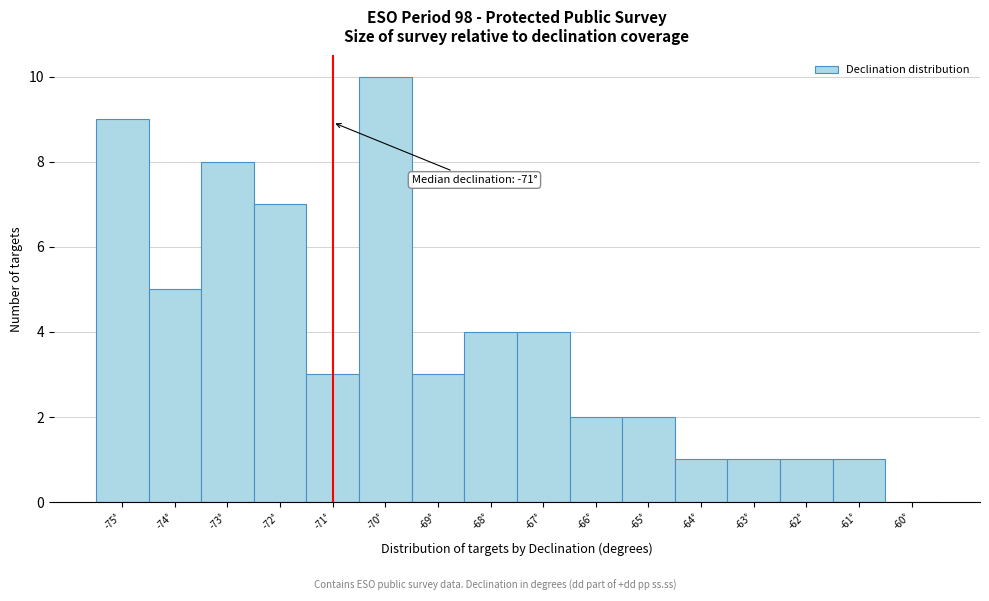

Over which range of the x-axis is the bar tallest?

-70.5 to -69.5